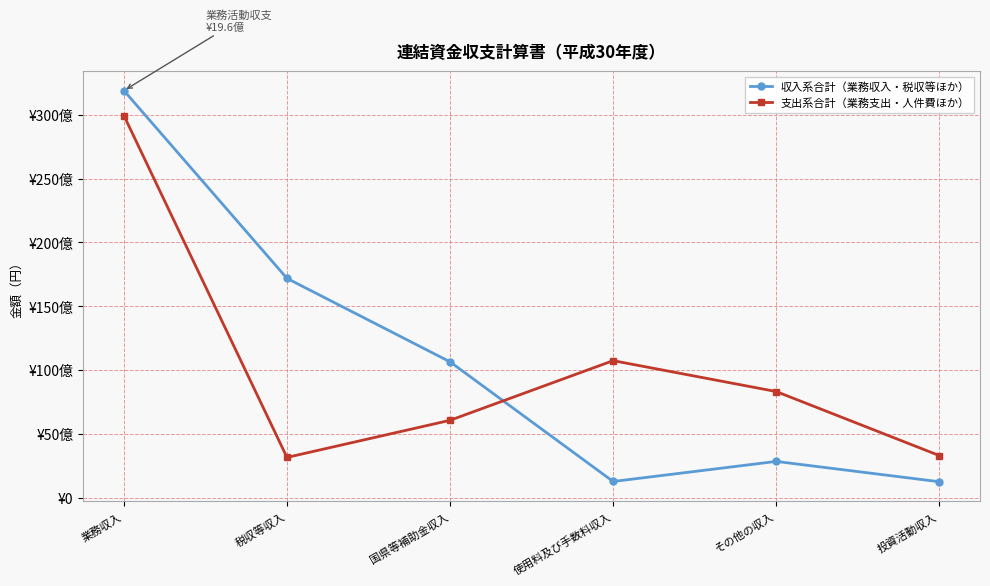

Which series has the widest spread of values?

収入系合計（業務収入・税収等ほか）